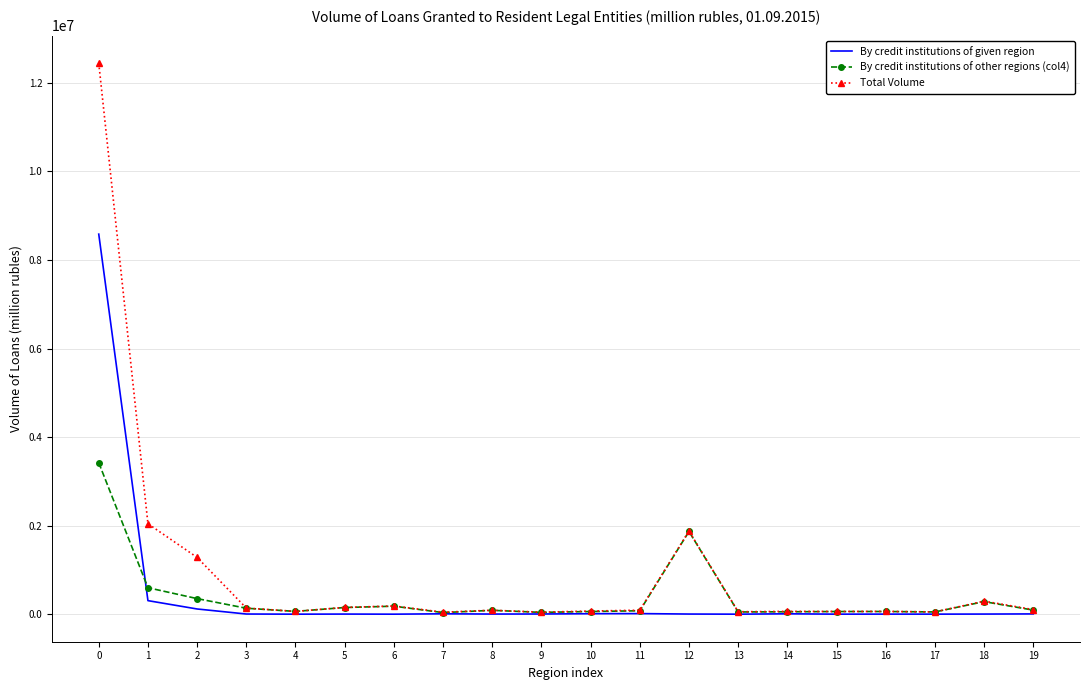

What is the sum of the By credit institutions of given region values at 8 and 0?

8586597